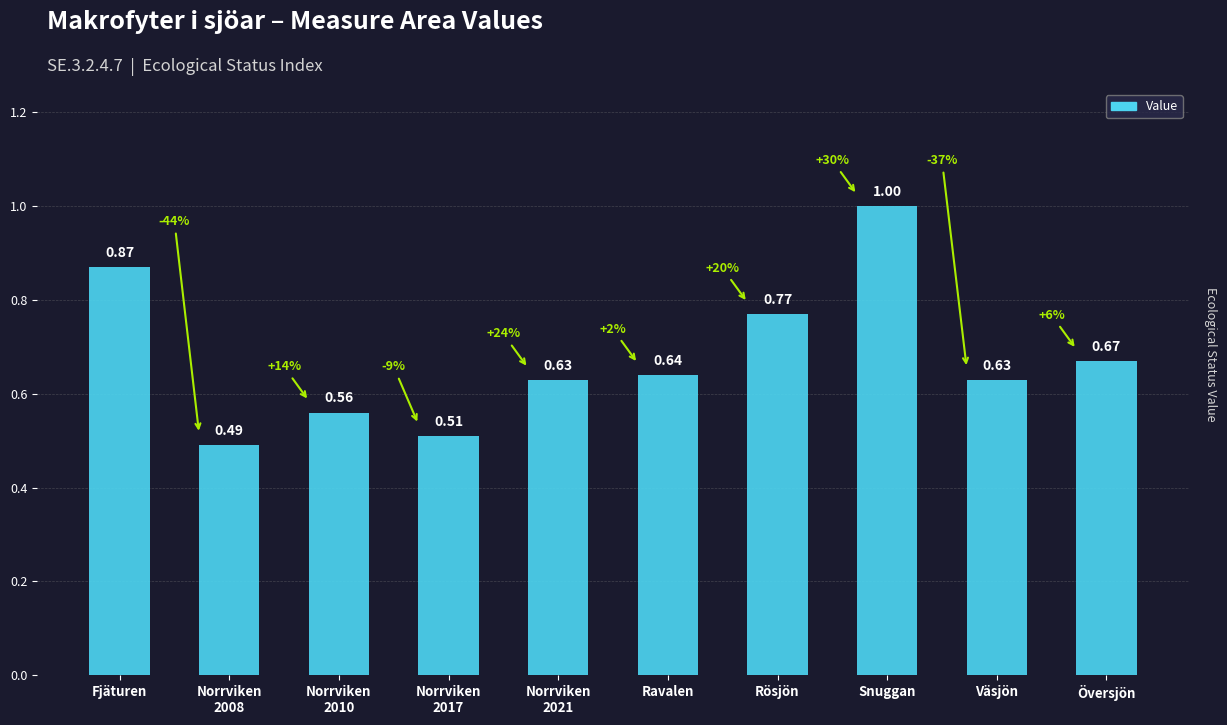

What is the label of the 6th bar from the left?

Ravalen